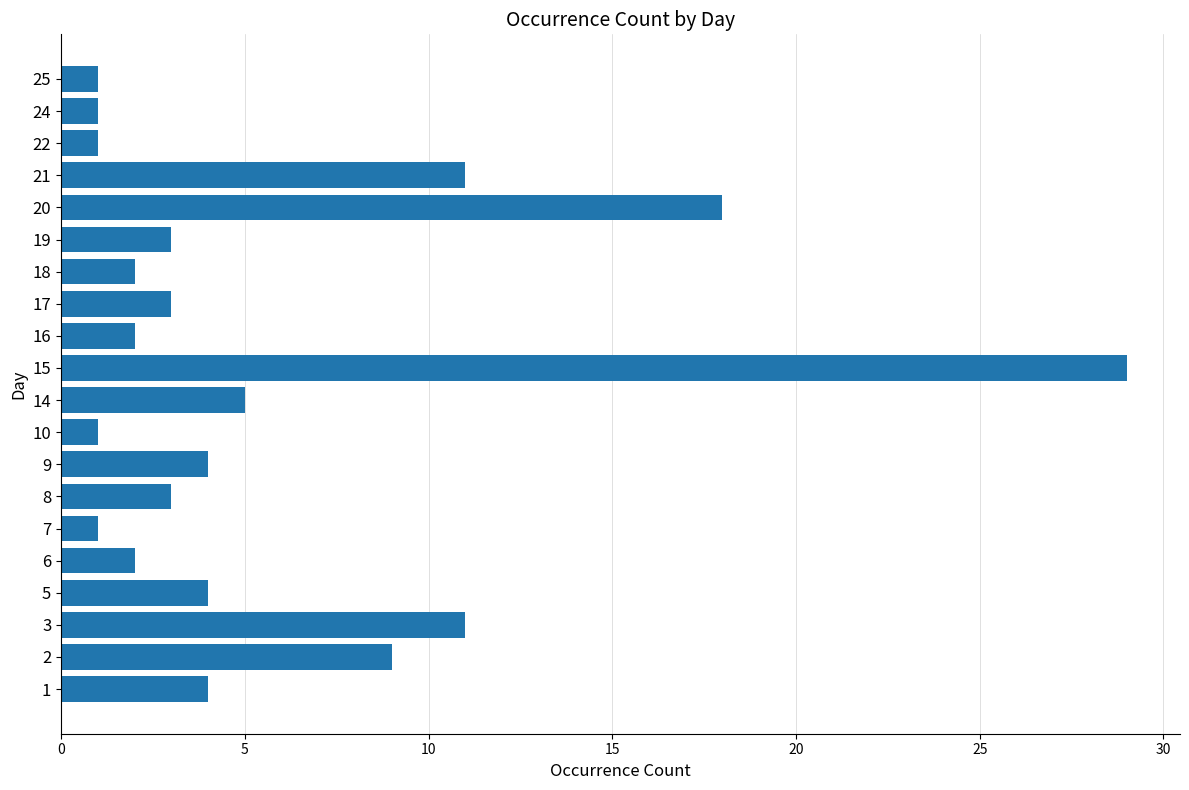

What is the average value?

6